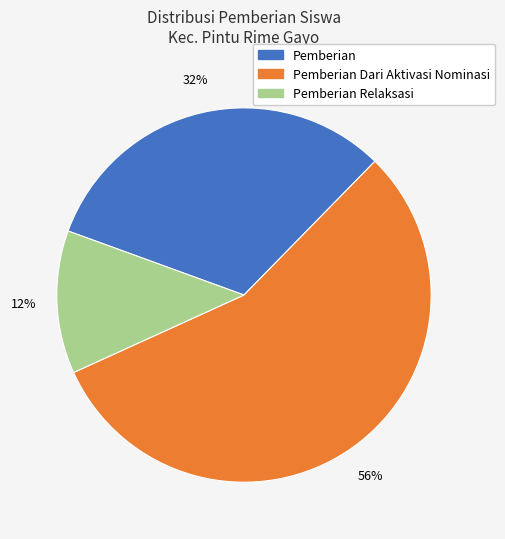

Is there any slice that represents more than half of the pie?

Yes